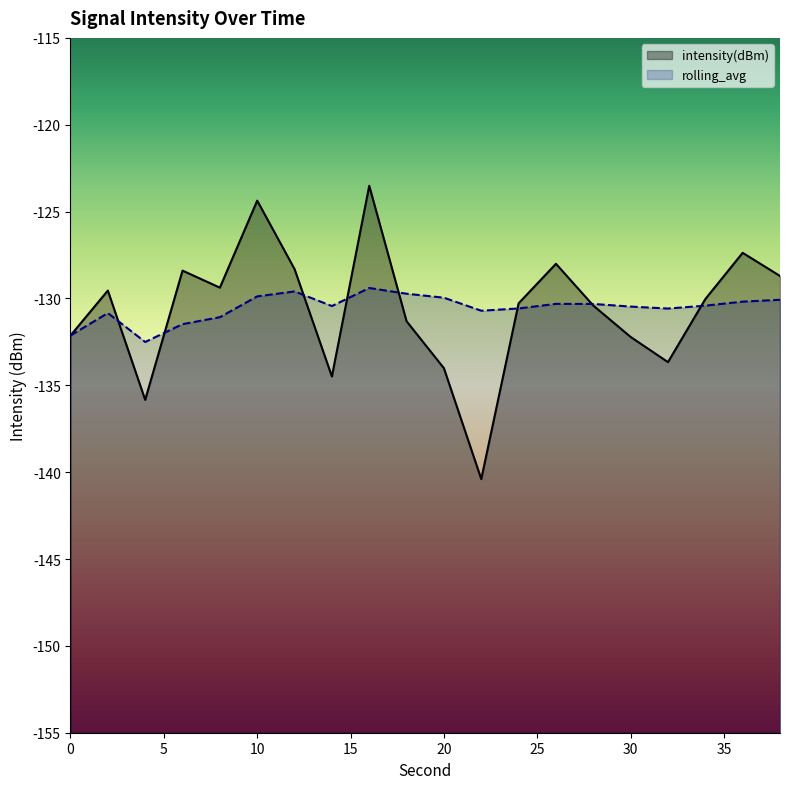

Does the chart display data point markers on the line(s)?

No